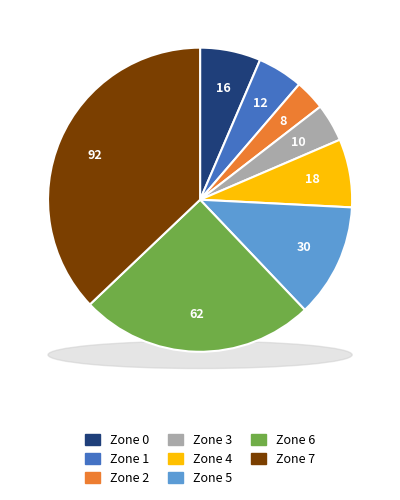

To the nearest percent, what percentage of the pie is Zone 0?

6%